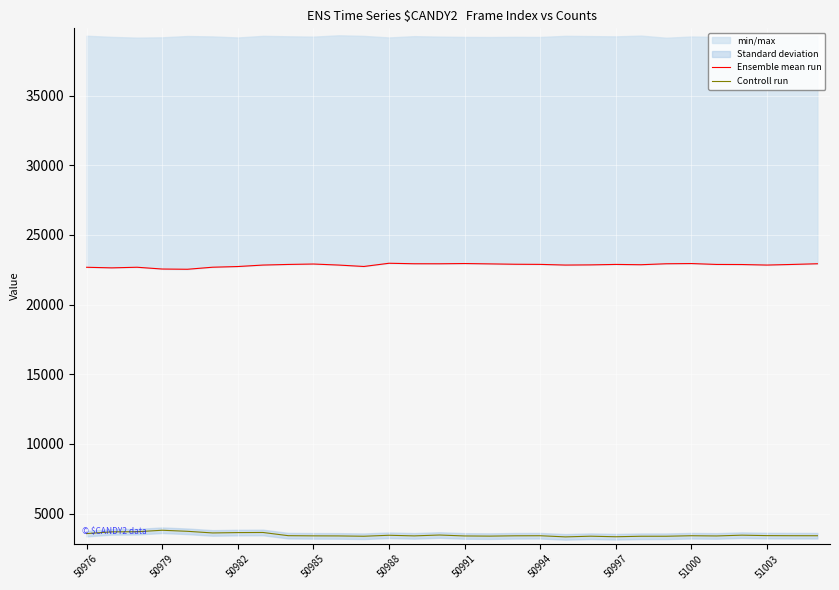

How many data points in Ensemble mean run are less than 22880?

15